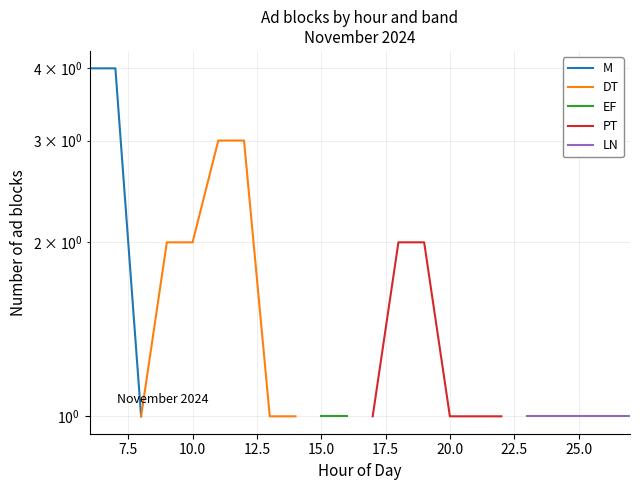

What is the minimum value shown in the chart?

1.0